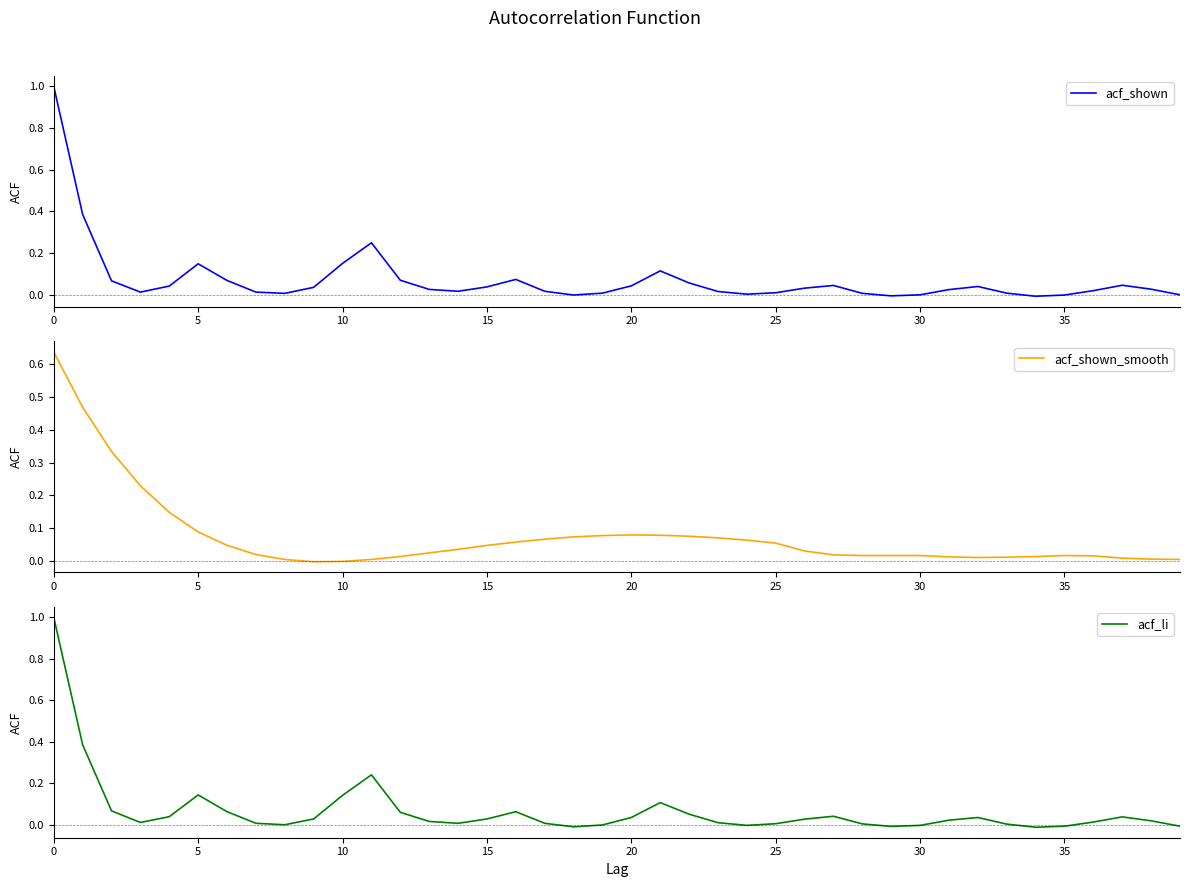

The acf_shown_smooth series shows 0.0 at 12. True or false?

False